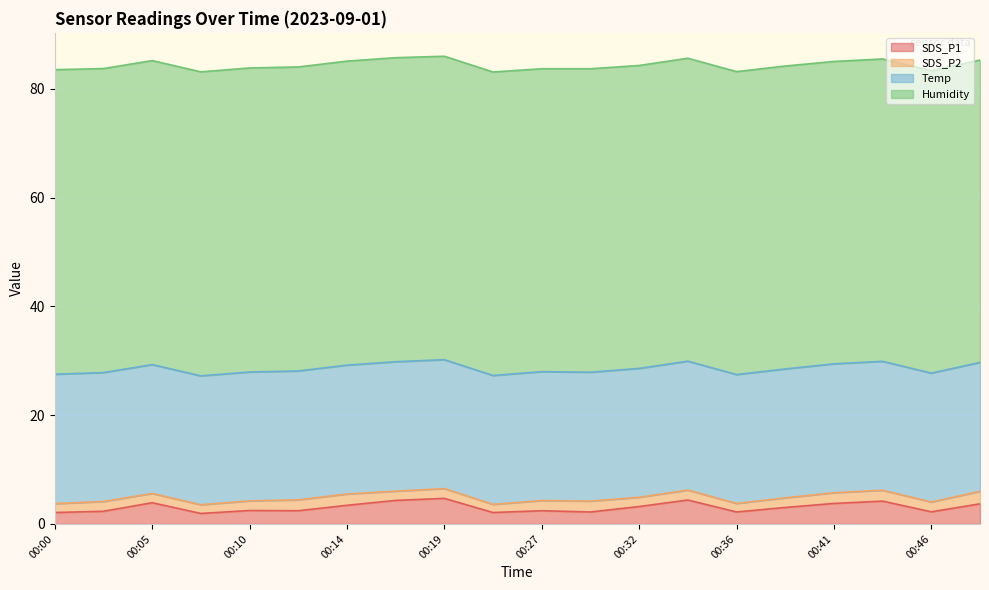

Does the chart display data point markers on the line(s)?

No